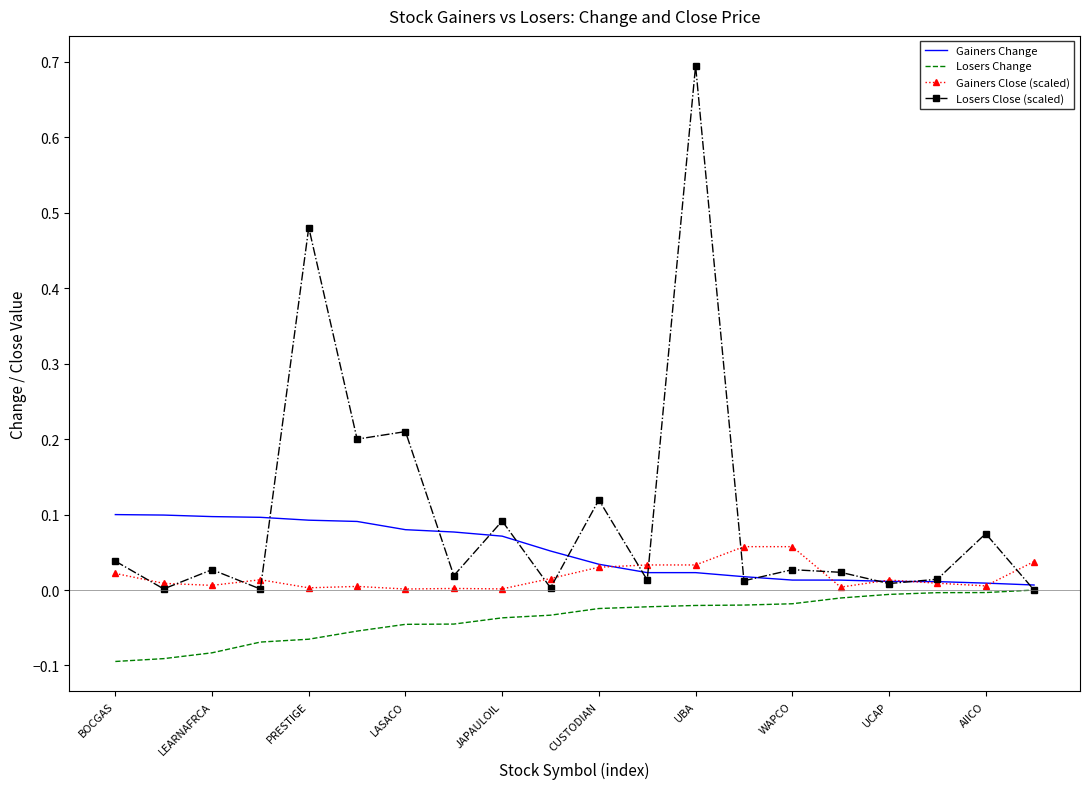

List the series in order of their peak value, highest first.

Losers Close (scaled), Gainers Change, Gainers Close (scaled), Losers Change